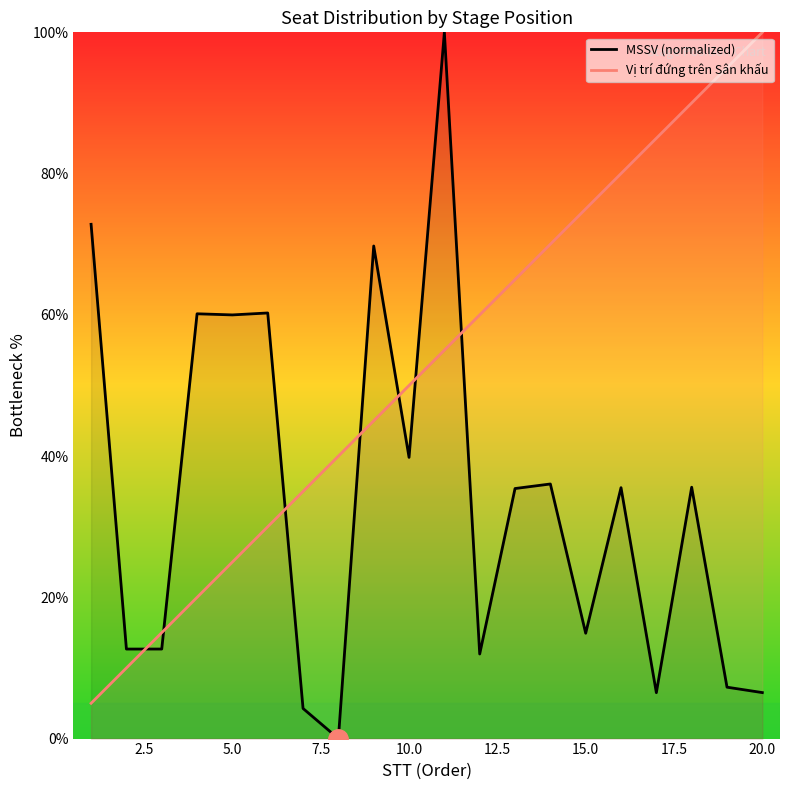

Which series has the largest total across all categories?

Vị trí đứng trên Sân khấu